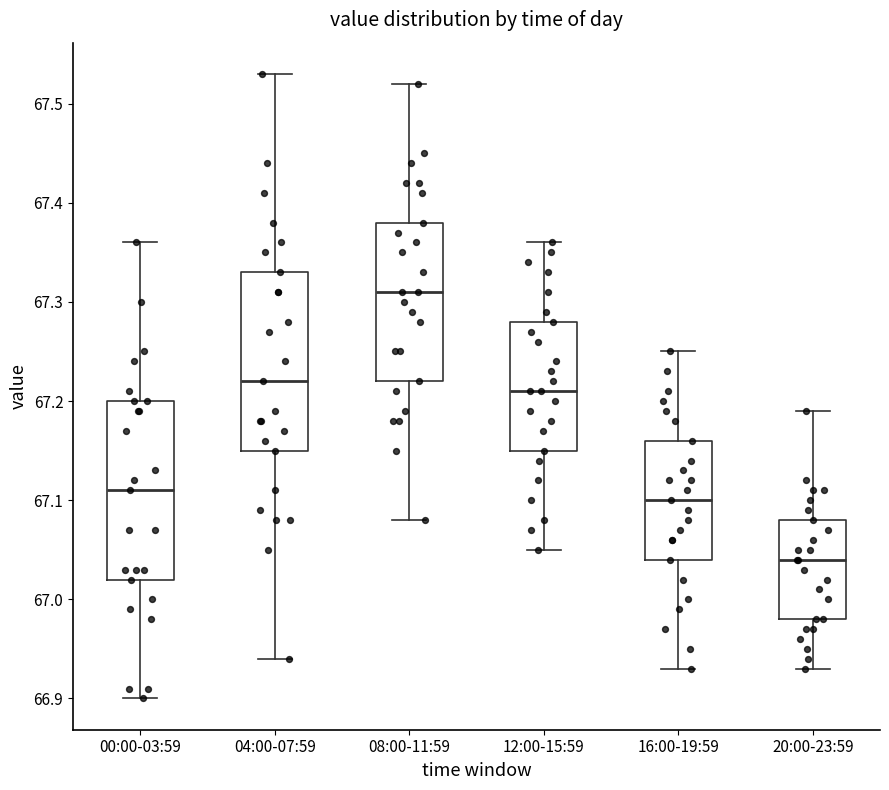

Reading left to right, read every box against the y-axis: the position of its median line, the range the box covers, and the ends of its whiskers. The values are not printed on the chart, so give them approximately, as read against the axis.

00:00-03:59: median 67.11, box 67.02 to 67.20, whiskers 66.90 to 67.36
04:00-07:59: median 67.22, box 67.15 to 67.33, whiskers 66.94 to 67.53
08:00-11:59: median 67.31, box 67.22 to 67.38, whiskers 67.08 to 67.52
12:00-15:59: median 67.21, box 67.15 to 67.28, whiskers 67.05 to 67.36
16:00-19:59: median 67.10, box 67.04 to 67.16, whiskers 66.93 to 67.25
20:00-23:59: median 67.04, box 66.98 to 67.08, whiskers 66.93 to 67.19